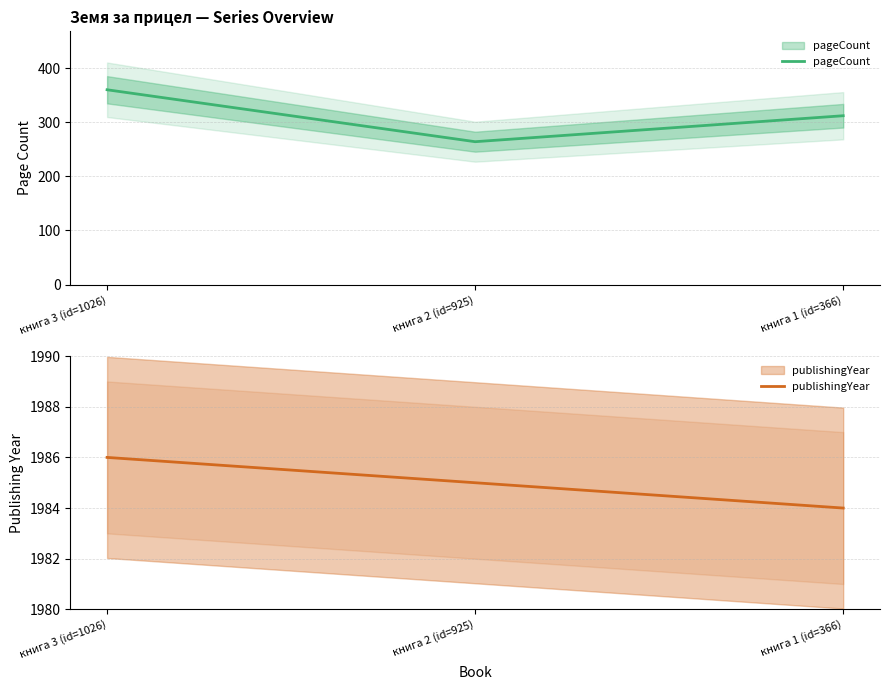

What is the maximum value shown in the chart?

1986